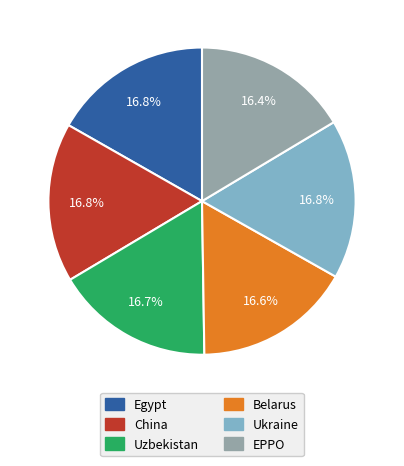

Do China and Uzbekistan together represent more than half of the pie?

No